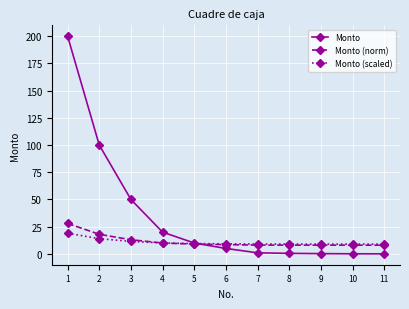

What is the difference between the highest and lowest values at 8?

8.5